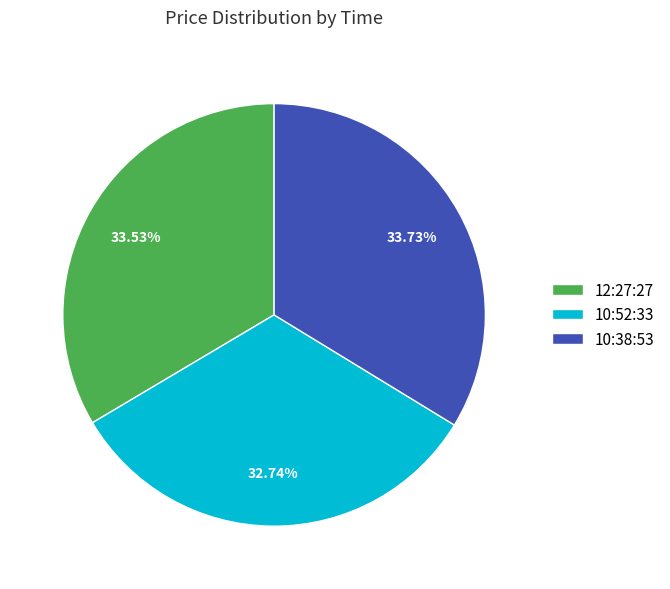

Does any single category account for the majority?

No